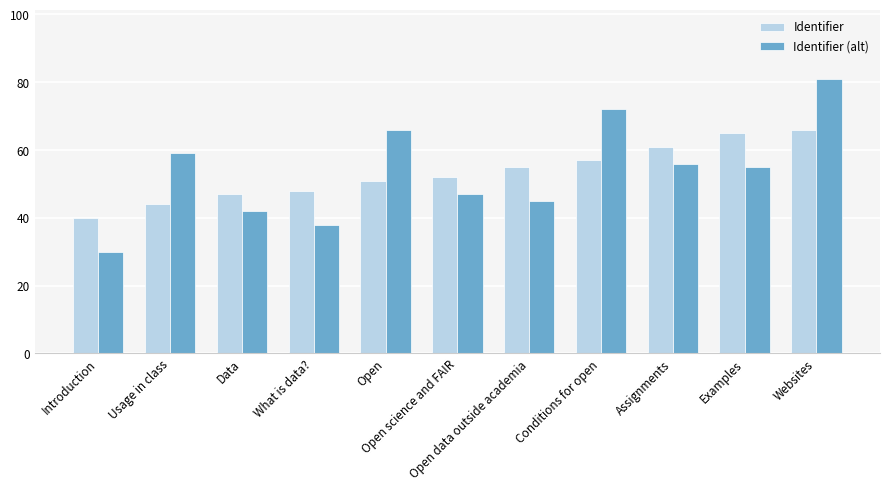

The value of Identifier (alt) at Websites is 136. True or false?

False